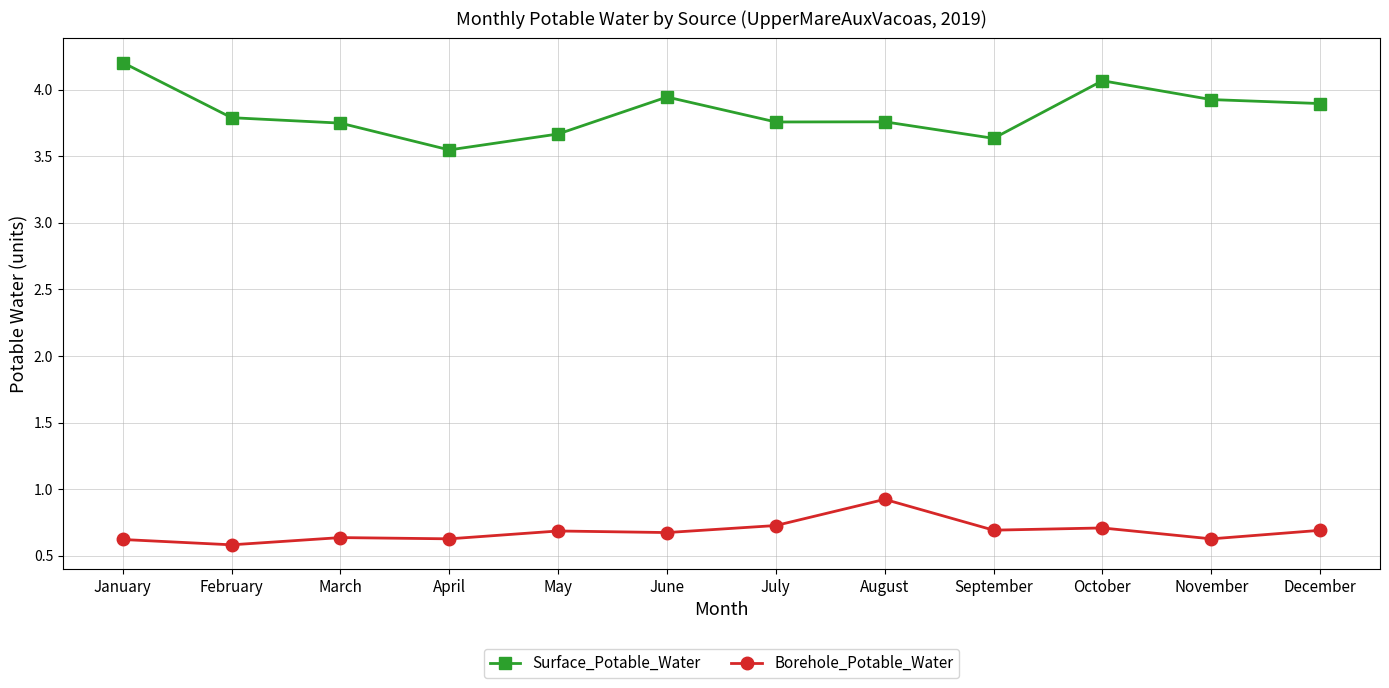

What is the minimum value shown in the chart?

0.6